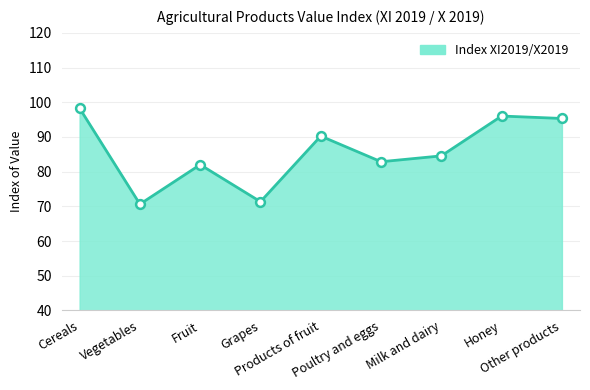

What is the ratio of the value at Other products to the value at Cereals?

1.0